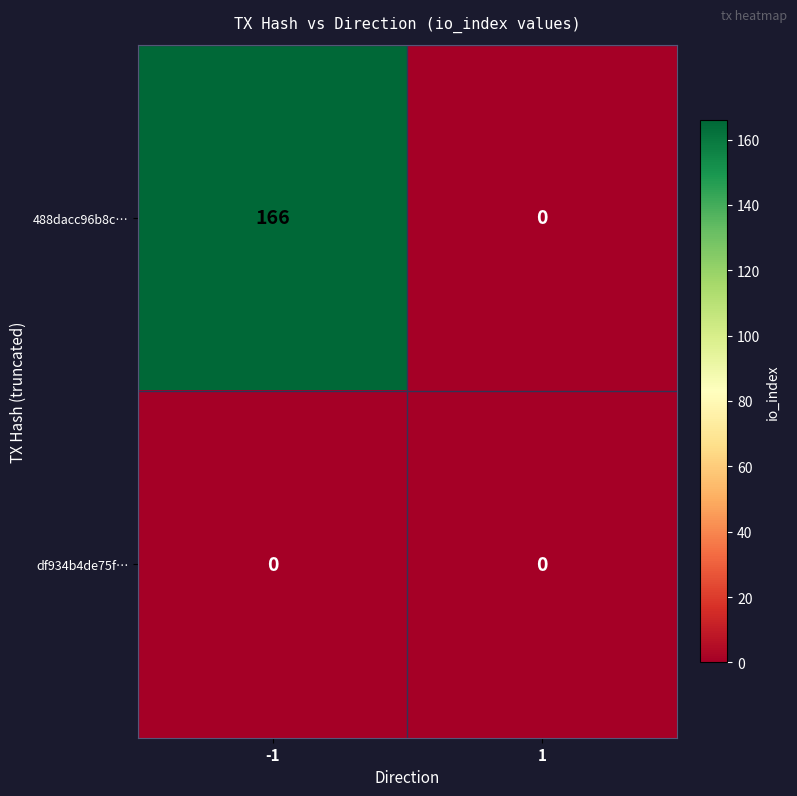

Rank the categories by 488dacc96b8c… value from lowest to highest.

1, -1